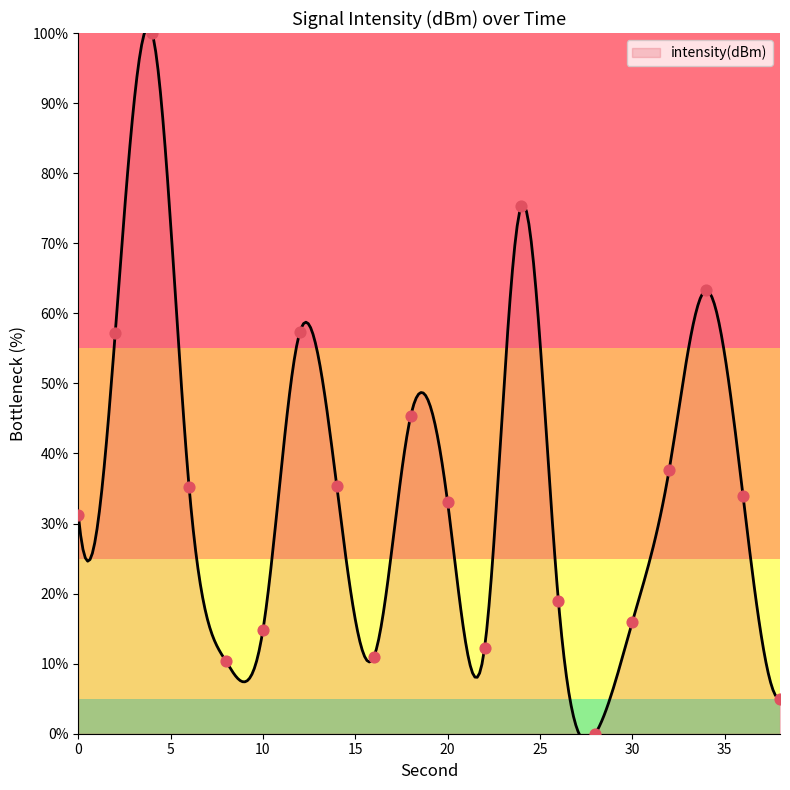

Which has a higher value, 22 or 20?

20